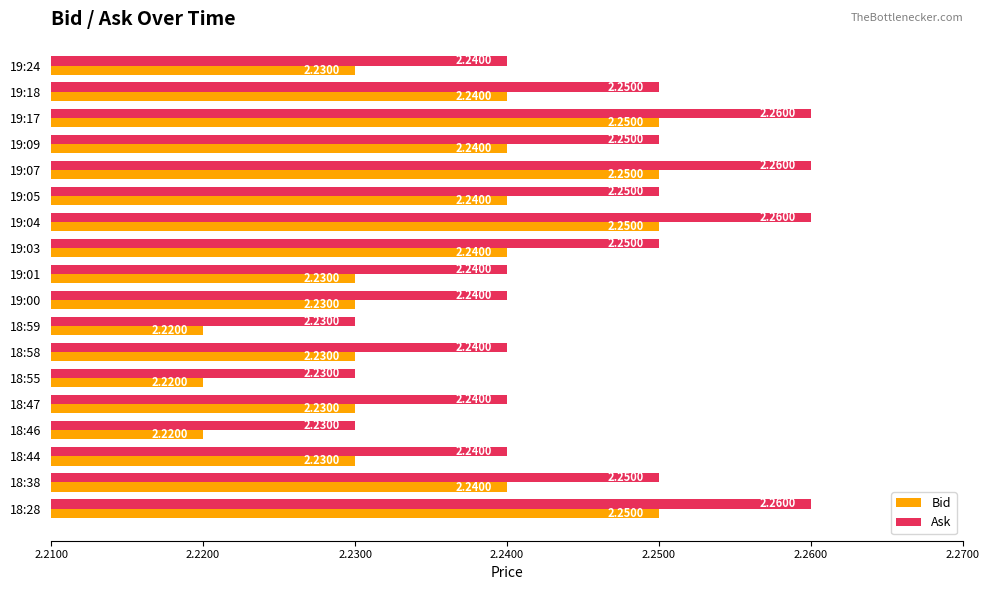

List the series in order of their overall mean, lowest first.

Bid, Ask